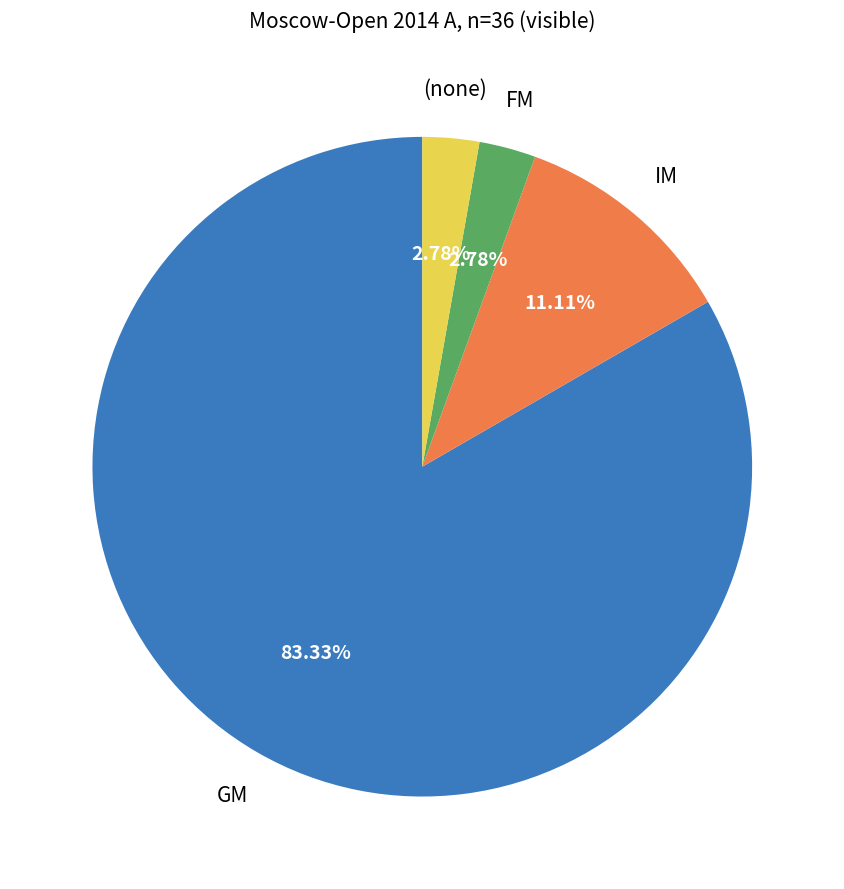

What is the largest slice in the pie chart?

GM